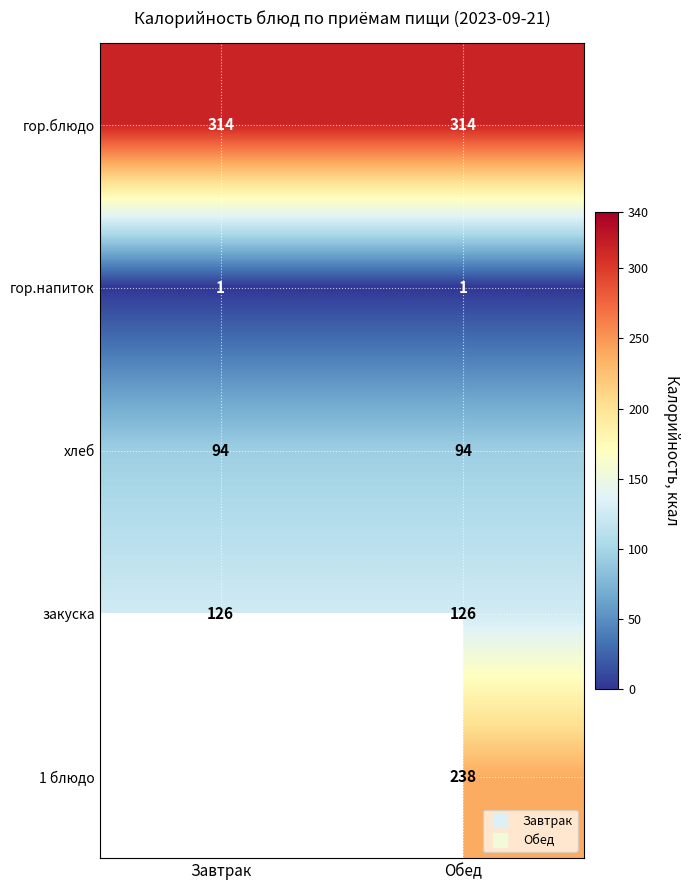

The value of закуска at Обед is 60.9. True or false?

False